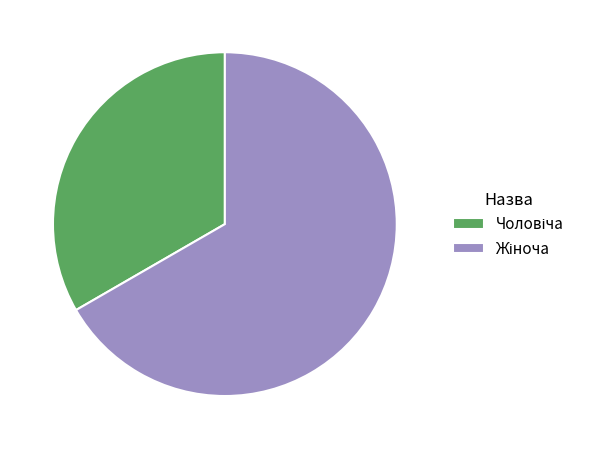

Does any single category account for the majority?

Yes